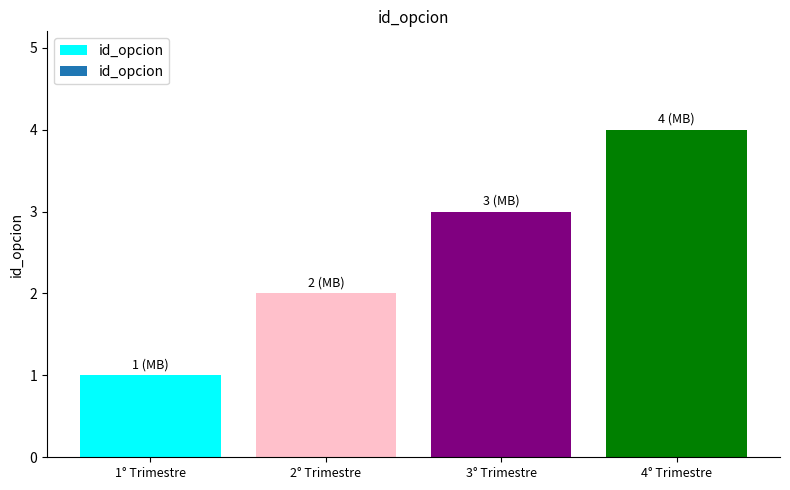

What is the label of the 4th bar from the right?

1° Trimestre